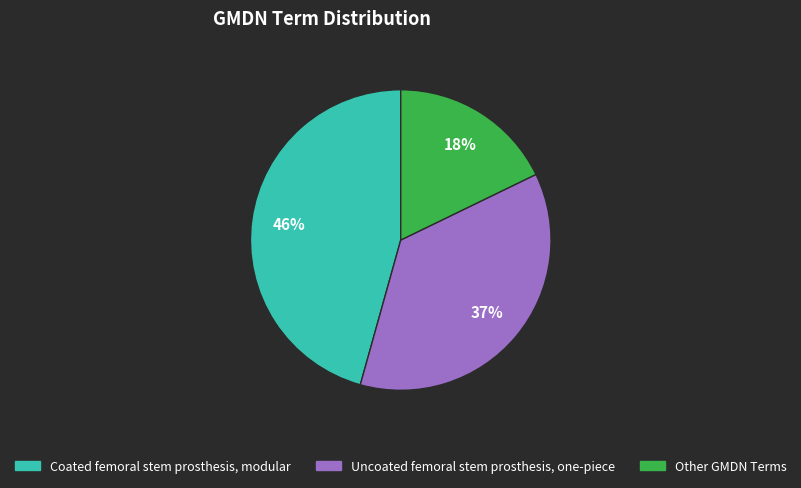

Does any single category account for the majority?

No